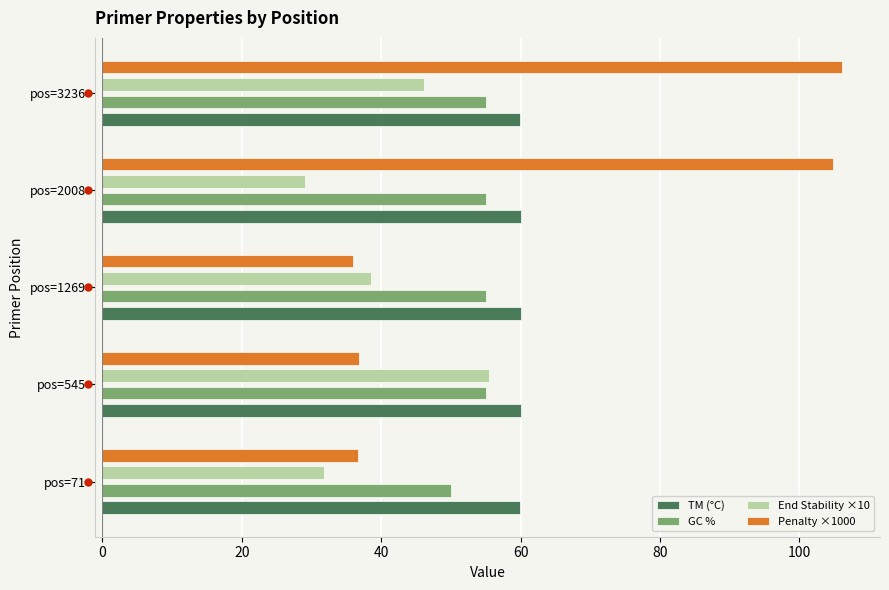

What is the approximate value of TM (°C) at pos=545?

60.0